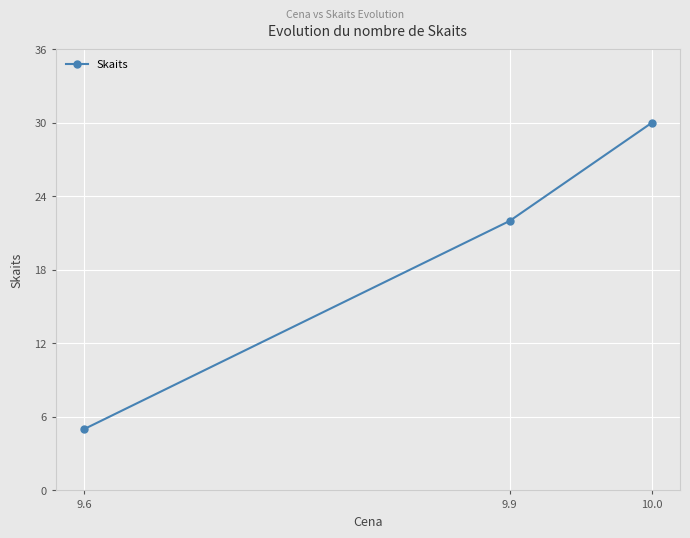

Reading left to right, transcribe all the data shown in this chart.

9.6=5	9.9=22	10.0=30